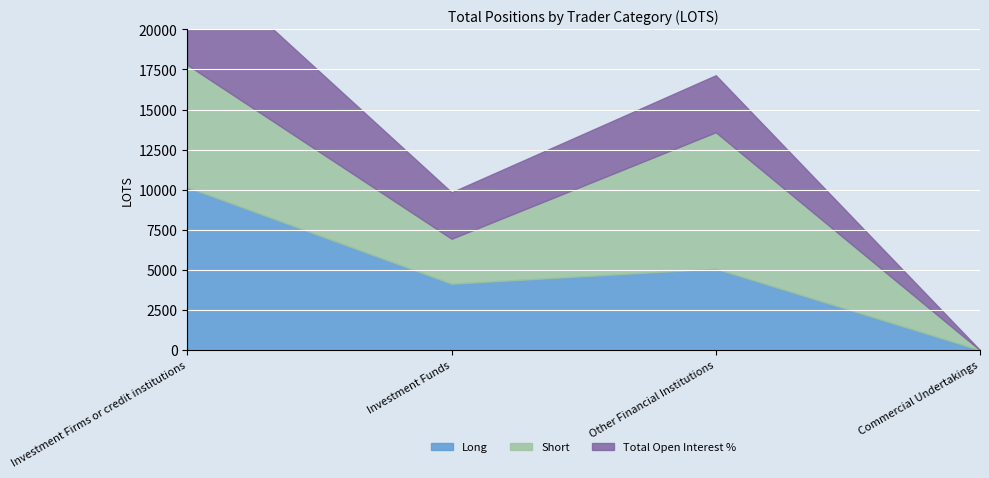

At which category does the chart reach its minimum across all series?

Commercial Undertakings